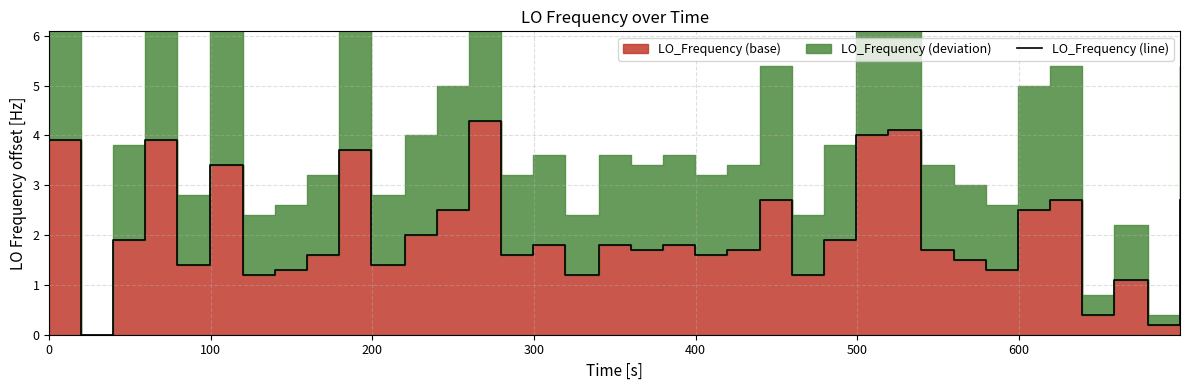

Does the chart have visible grid lines?

Yes